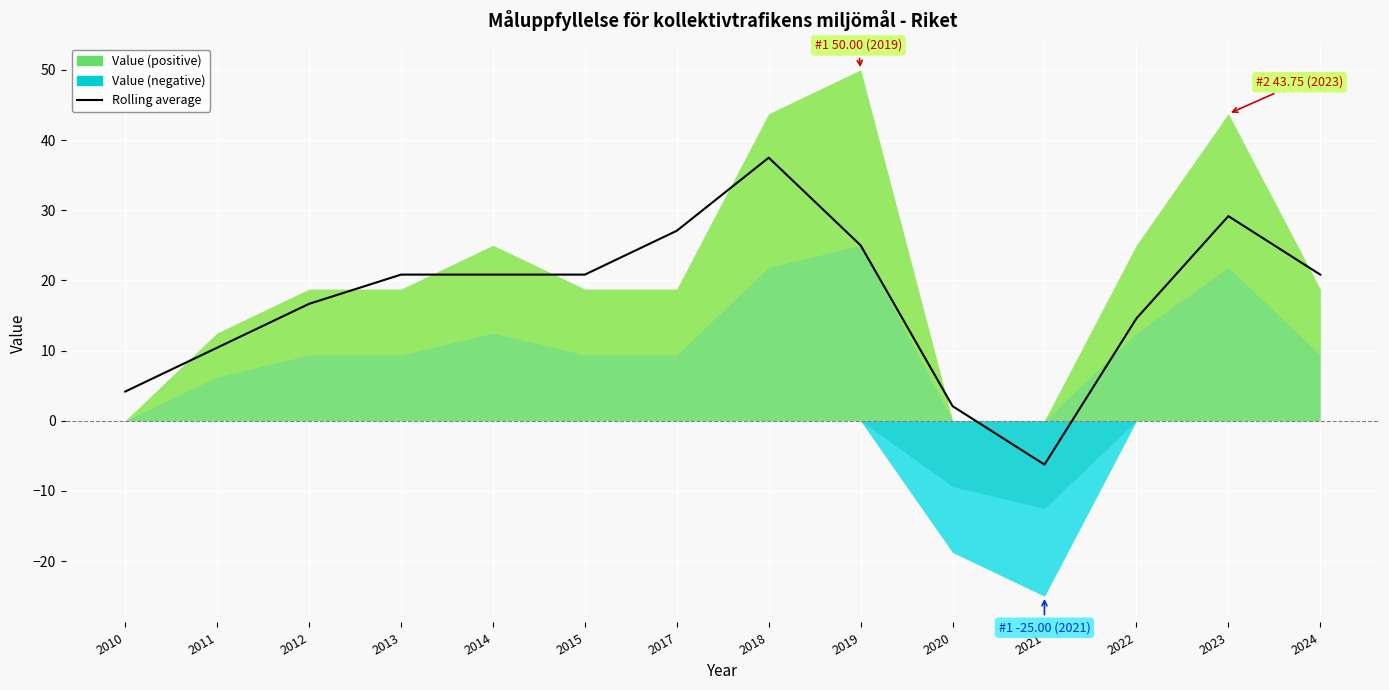

What is the approximate value at 2012?

16.7